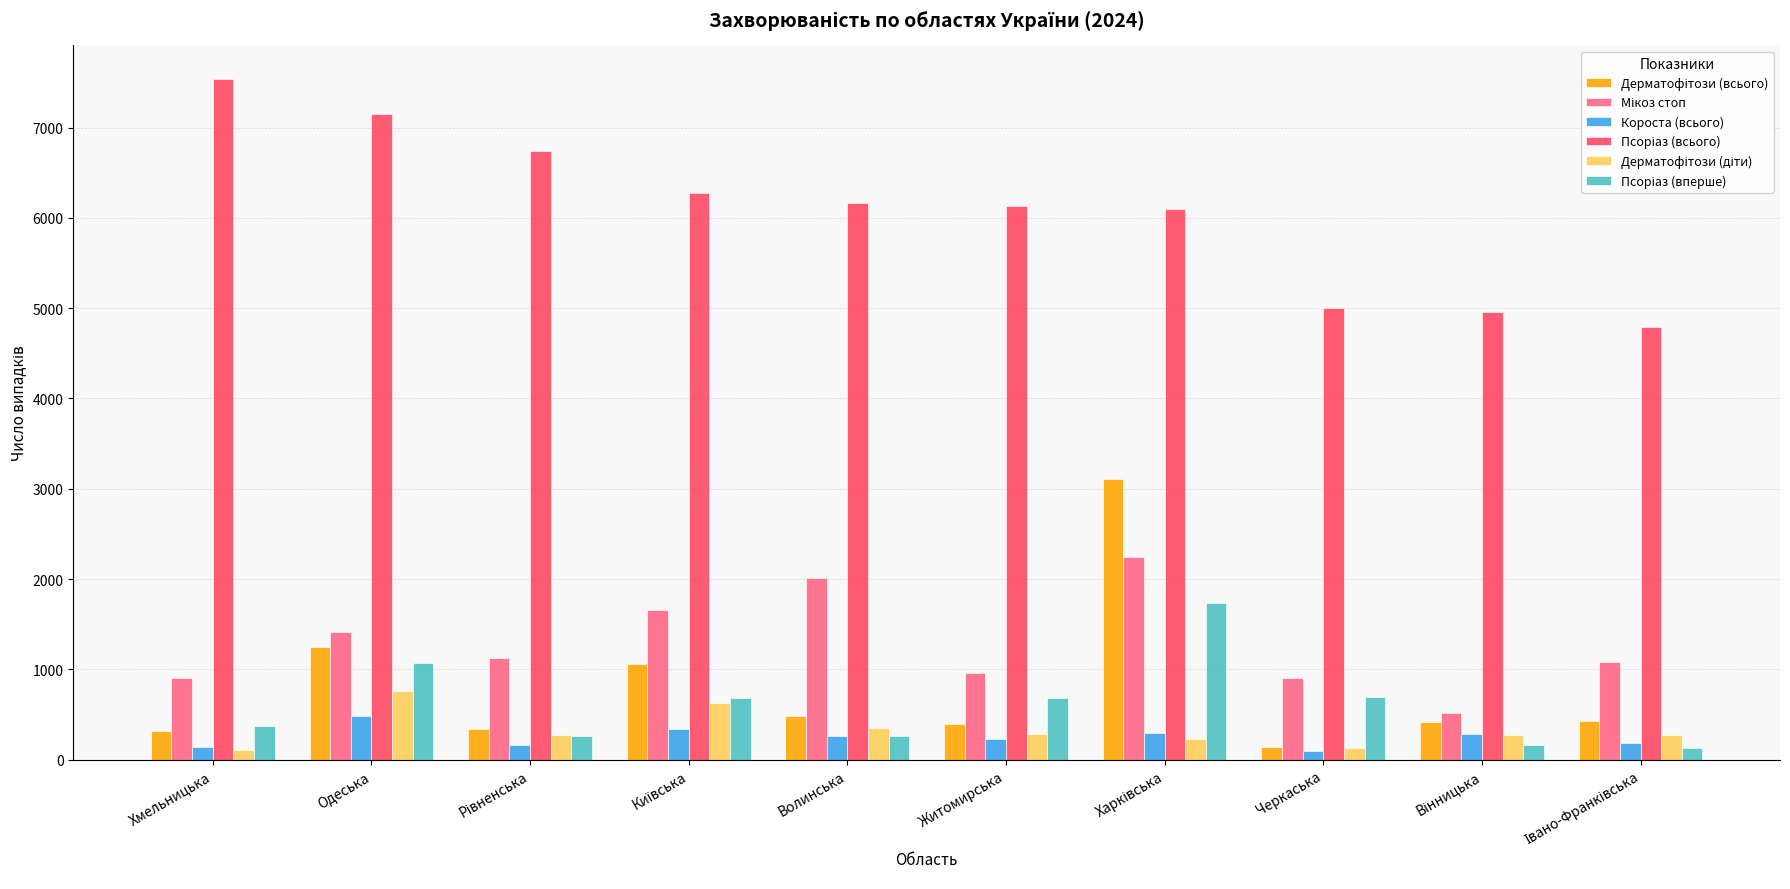

At how many categories does at least one series exceed 4589?

10